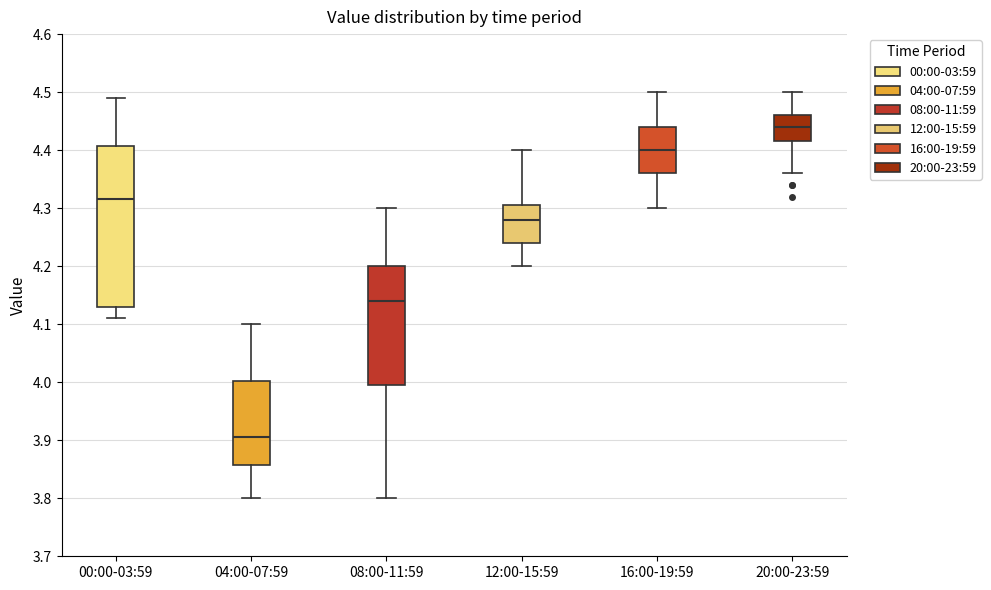

Reading left to right, transcribe this box plot: for each box, give where its median line is, the range the box spans, and where its two whiskers end, as read against the y-axis. The values are not printed on the chart, so give them approximately, as read against the axis.

00:00-03:59: median 4.32, box 4.13 to 4.41, whiskers 4.11 to 4.49
04:00-07:59: median 3.91, box 3.86 to 4.00, whiskers 3.80 to 4.10
08:00-11:59: median 4.14, box 4.00 to 4.20, whiskers 3.80 to 4.30
12:00-15:59: median 4.28, box 4.24 to 4.31, whiskers 4.20 to 4.40
16:00-19:59: median 4.40, box 4.36 to 4.44, whiskers 4.30 to 4.50
20:00-23:59: median 4.44, box 4.42 to 4.46, whiskers 4.36 to 4.50